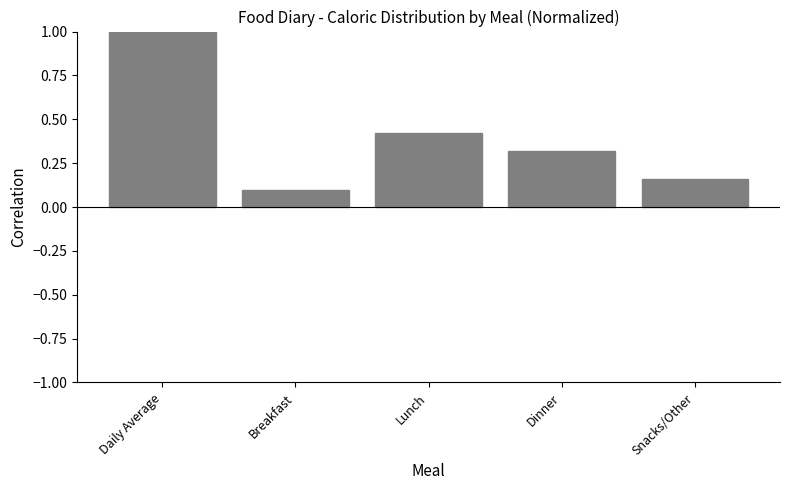

Rank the categories by value from highest to lowest.

Daily Average, Lunch, Dinner, Snacks/Other, Breakfast